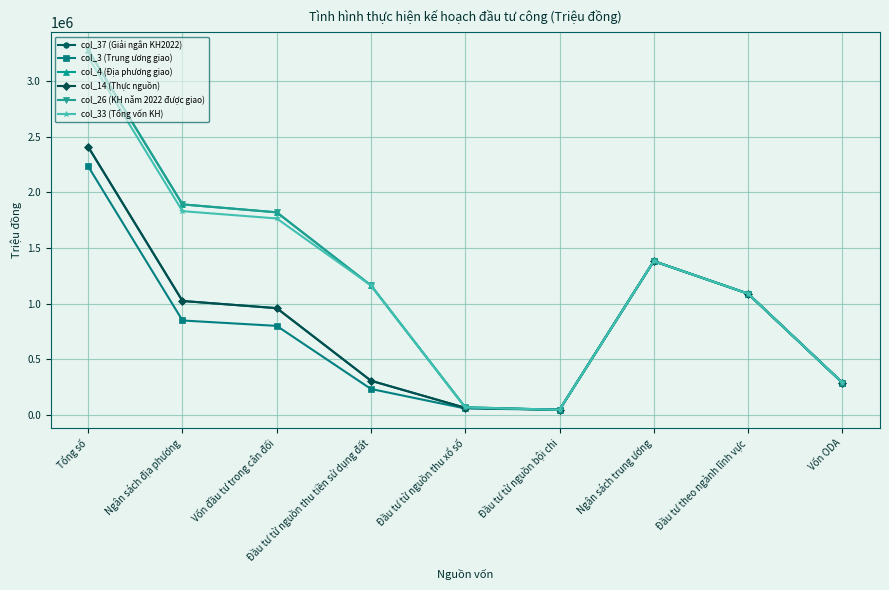

Which series has the largest total across all categories?

col_4 (Địa phương giao)